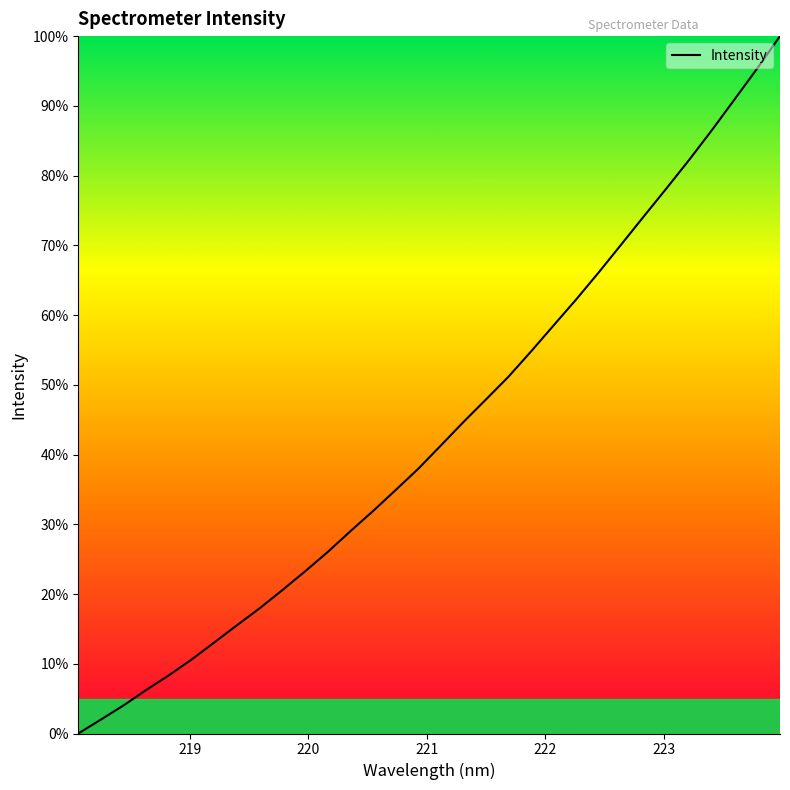

What is the maximum value shown in the chart?

100.0